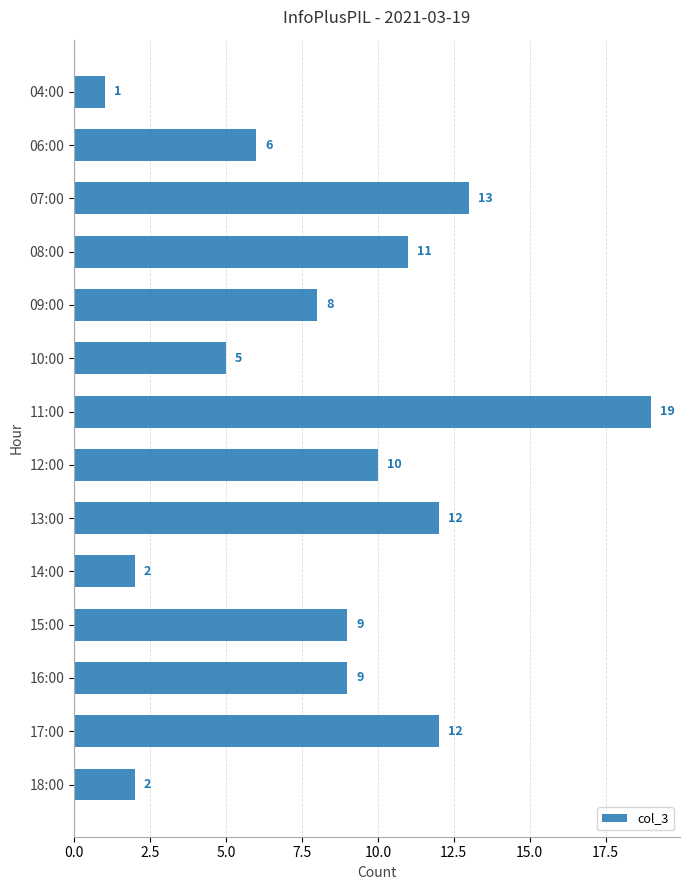

What is the sum of the values at 13:00 and 06:00?

18